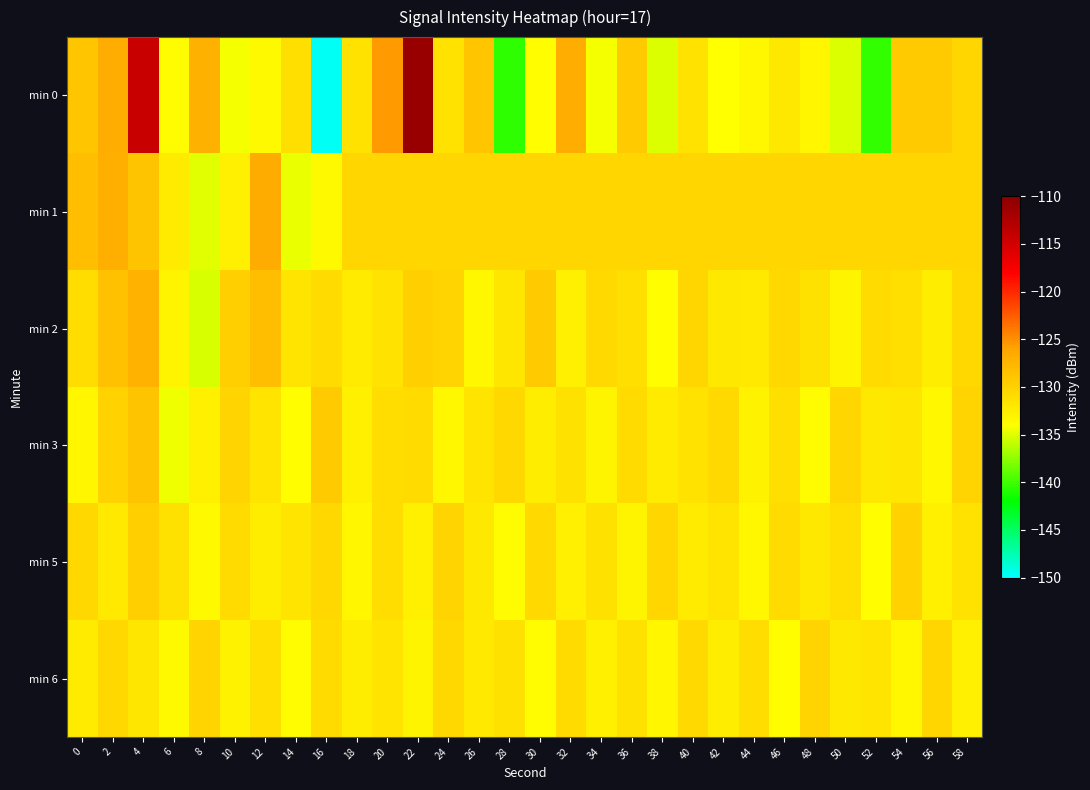

What is the greatest value displayed?

-111.0